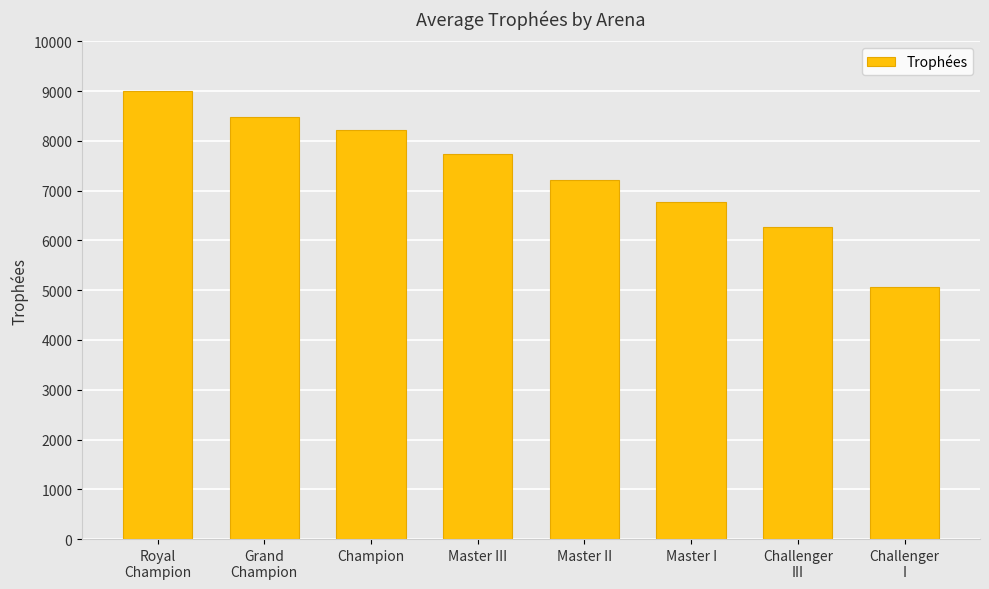

What is the difference between the values at Master III and Grand
Champion?

741